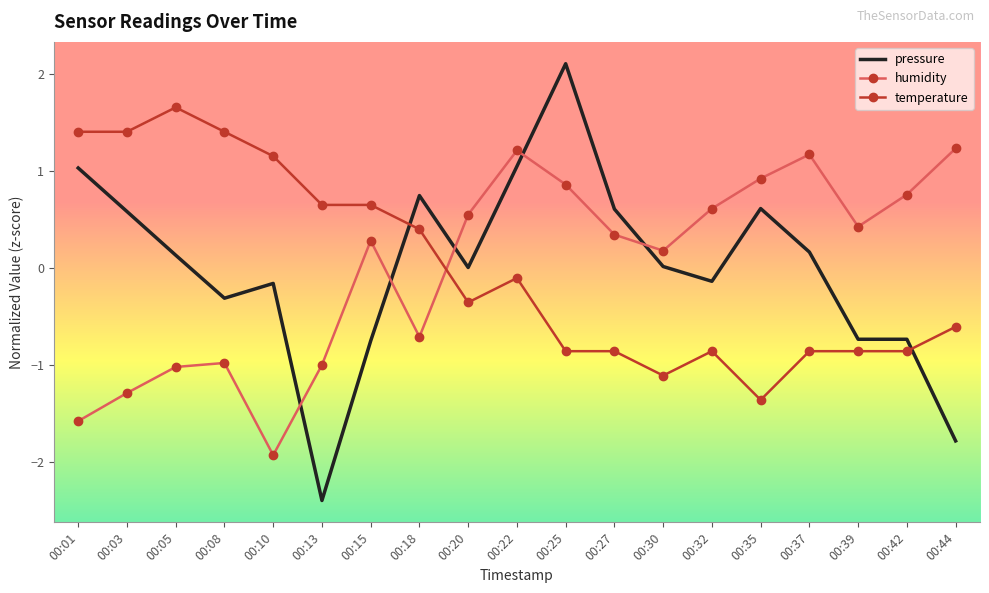

True or false: temperature has a value of 0.7 at 00:18.

False